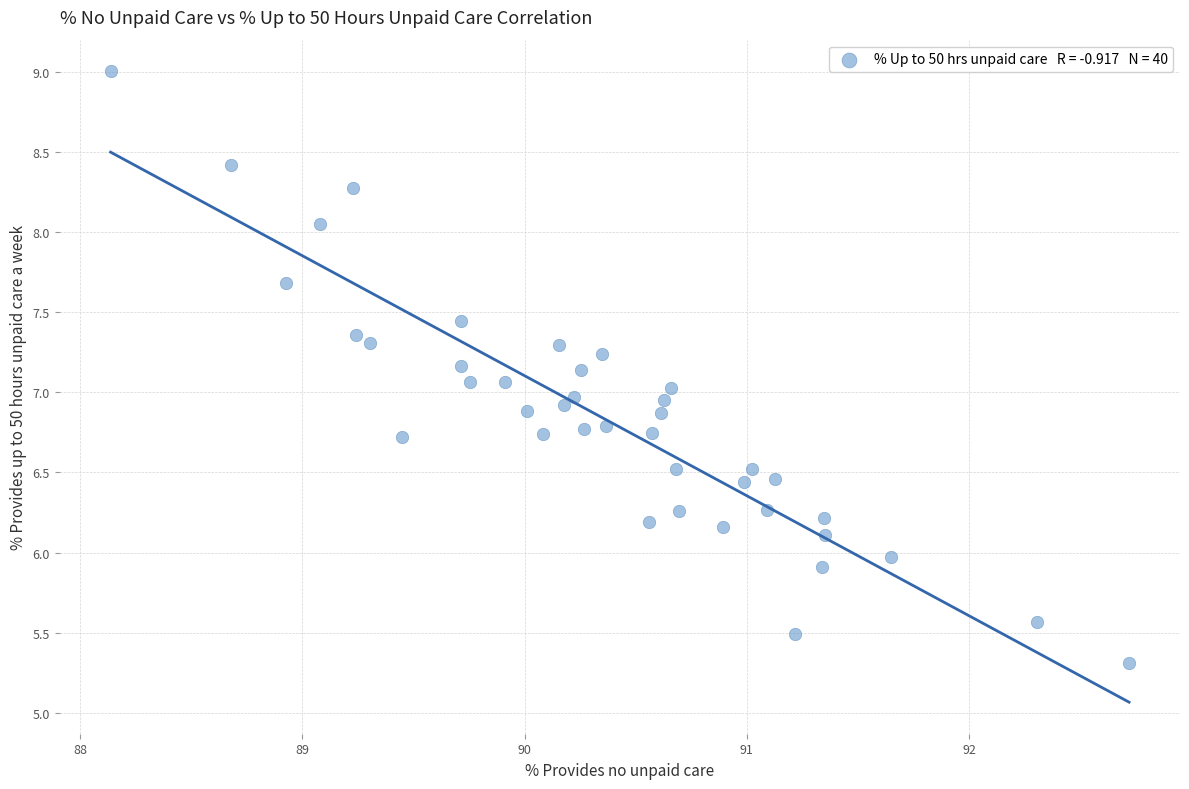

What is the range of Y values (max minus min)?

3.7